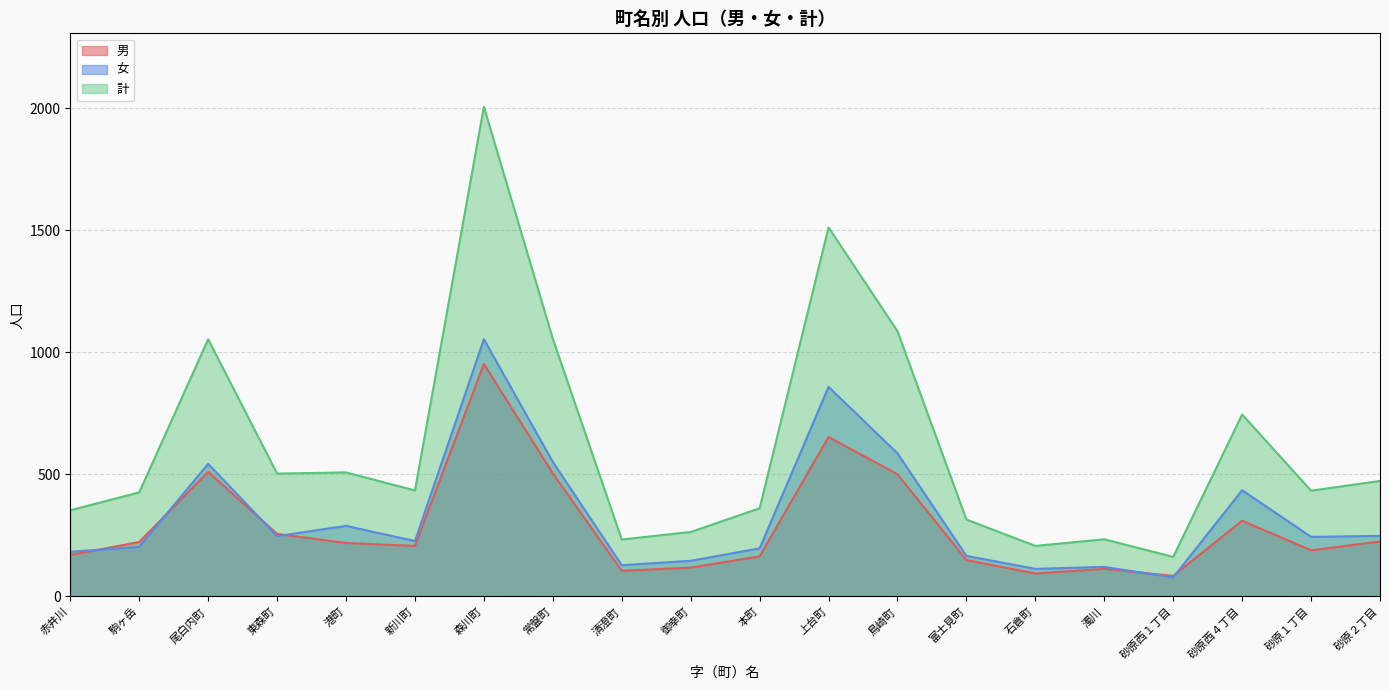

What is the difference between the highest and lowest values at 森川町?

1053